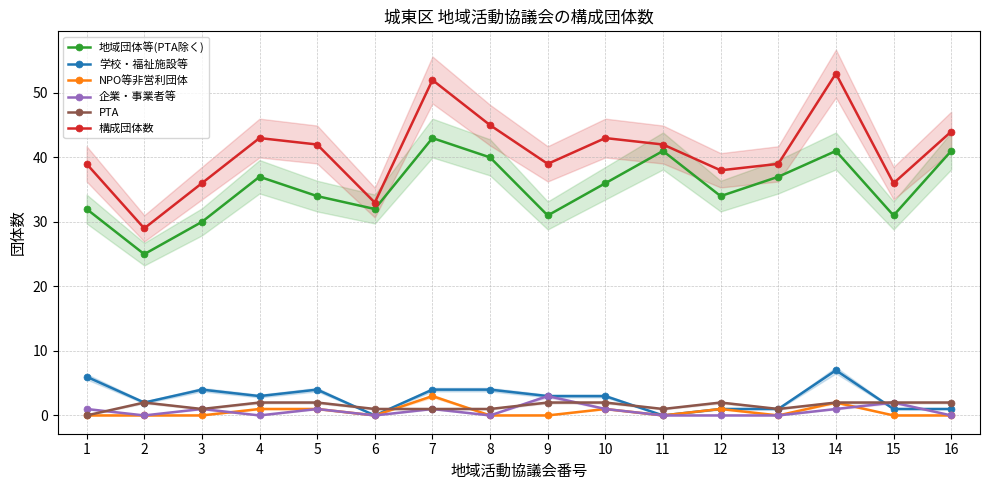

How many values in the 構成団体数 series are below 42?

8